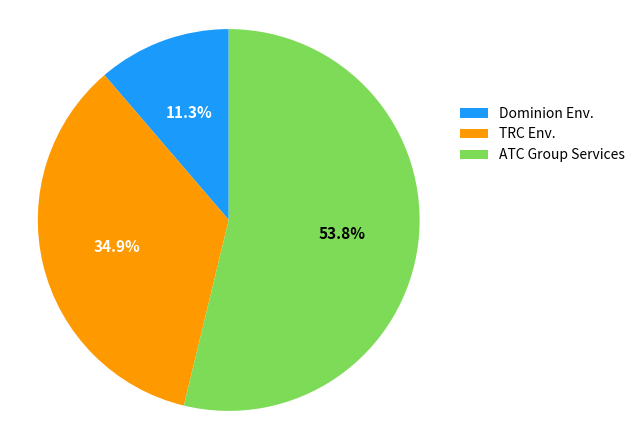

What is the largest slice in the pie chart?

ATC Group Services